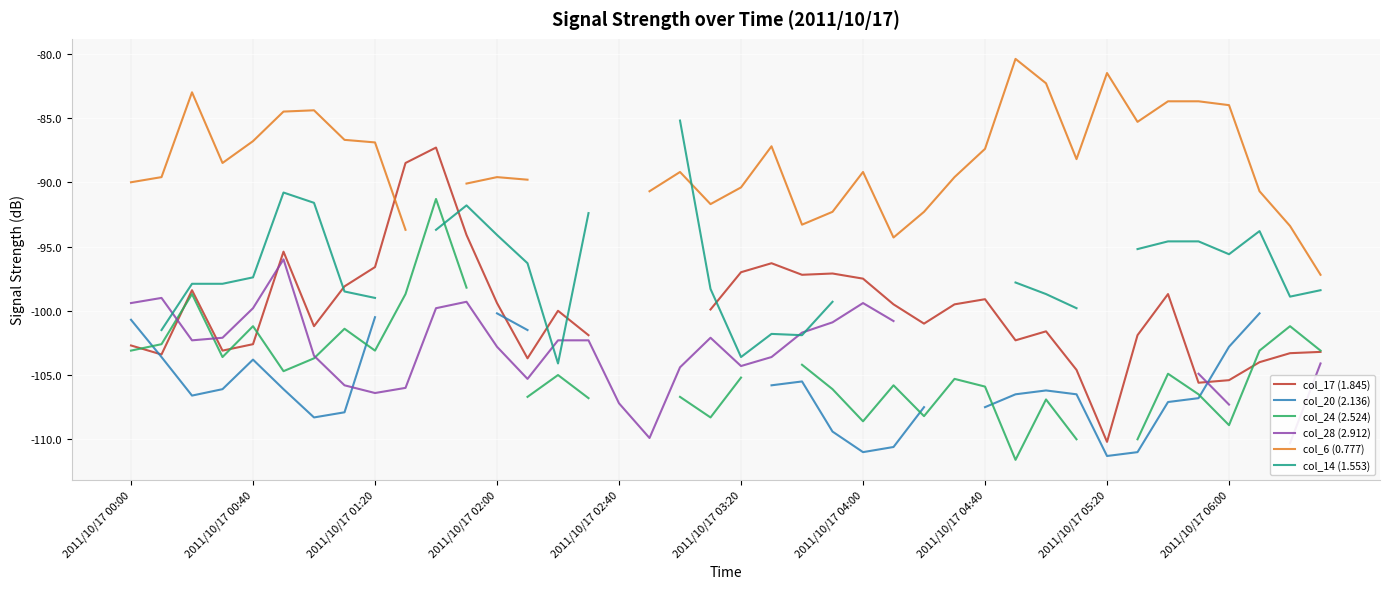

True or false: col_20 (2.136) and col_14 (1.553) cross at least once.

False